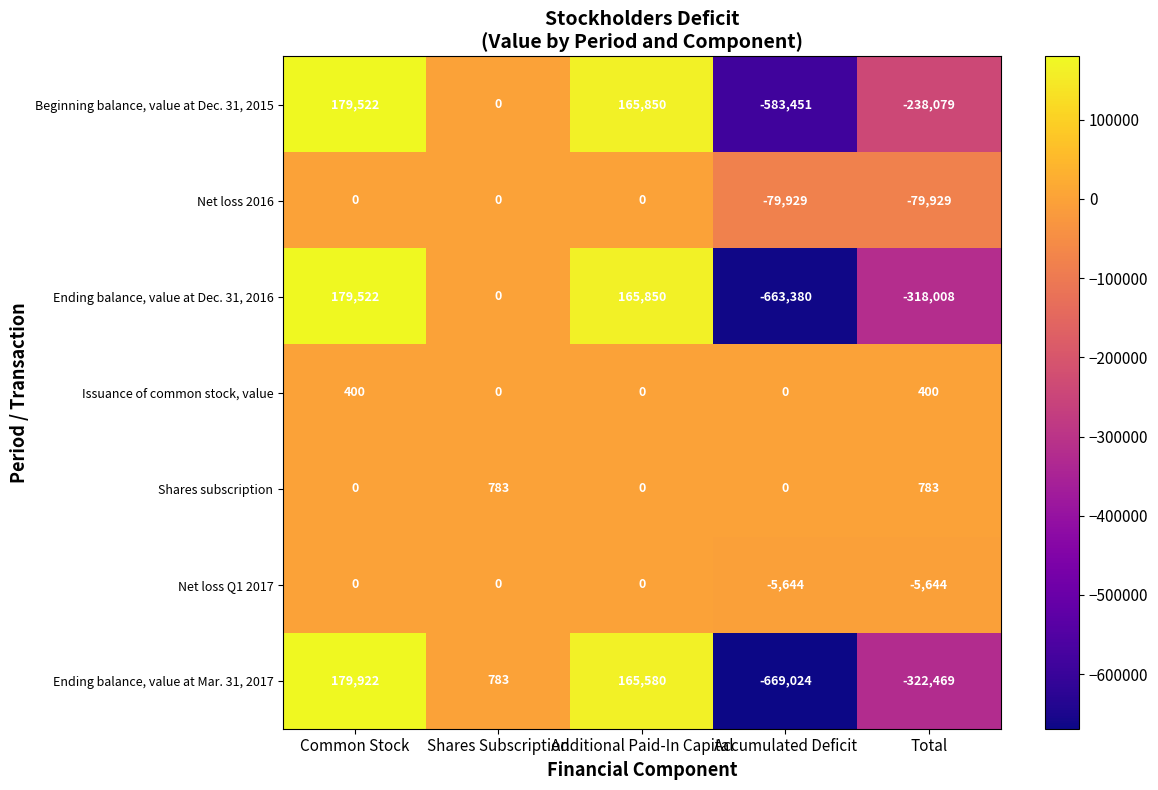

What is the difference between the Ending balance, value at Dec. 31, 2016 values at Additional Paid-In Capital and Total?

483858